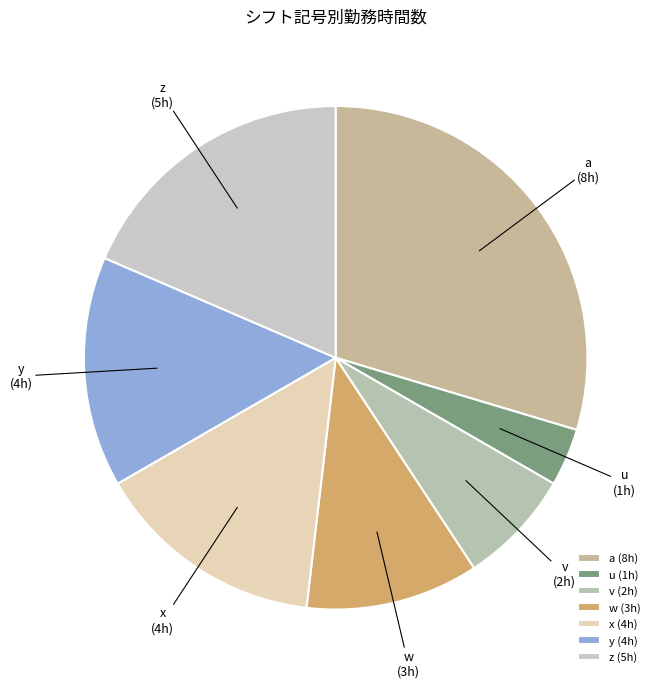

Which category has the smallest portion of the pie?

u